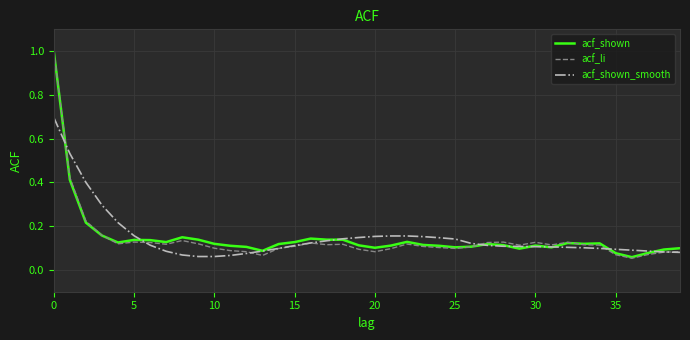

Which series has the largest range (max minus min)?

acf_li